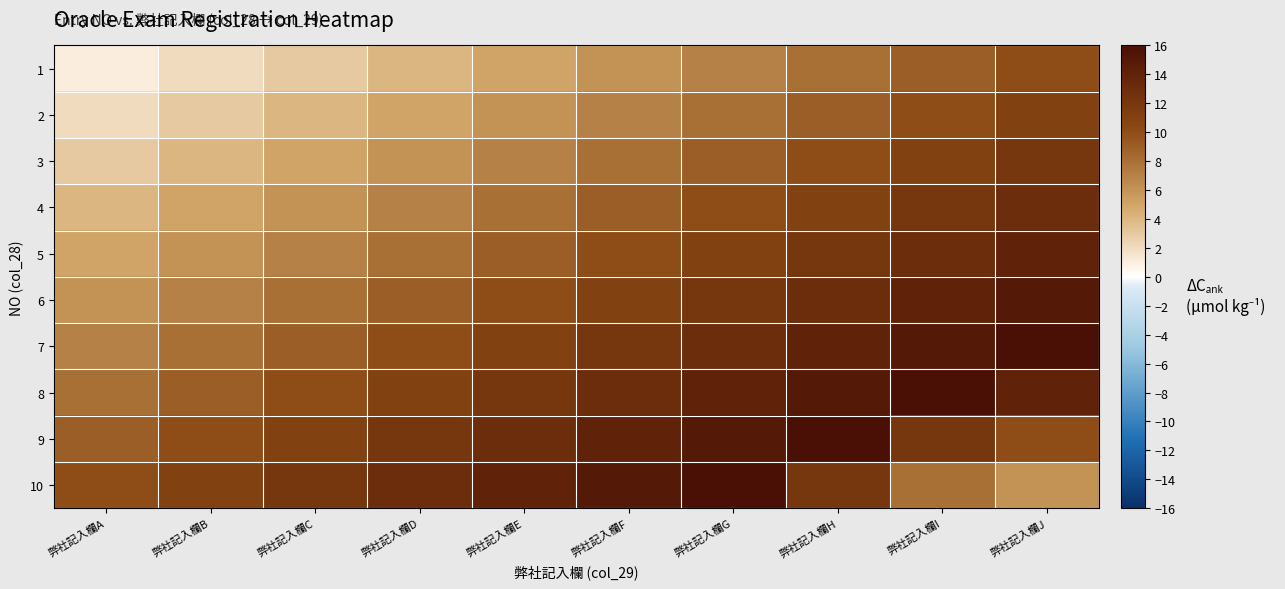

Which series has the largest total across all categories?

8